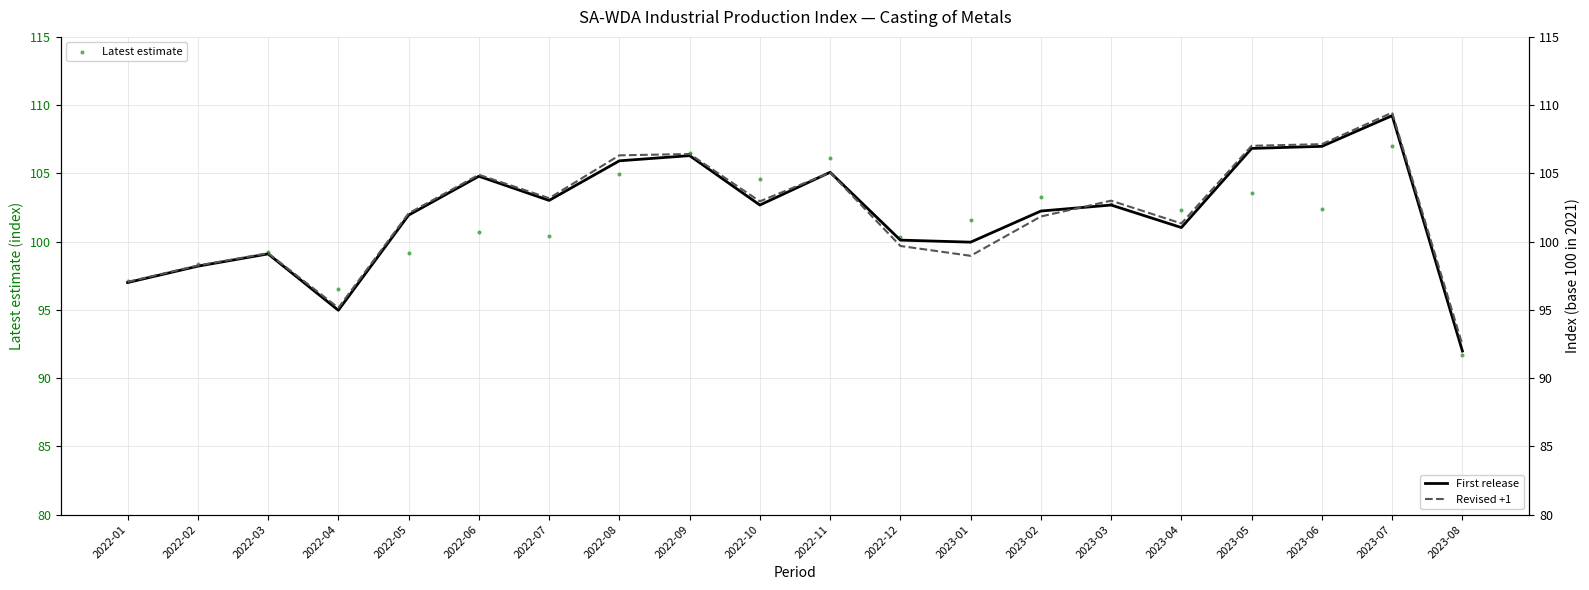

Which series reaches the minimum Y coordinate?

Latest estimate